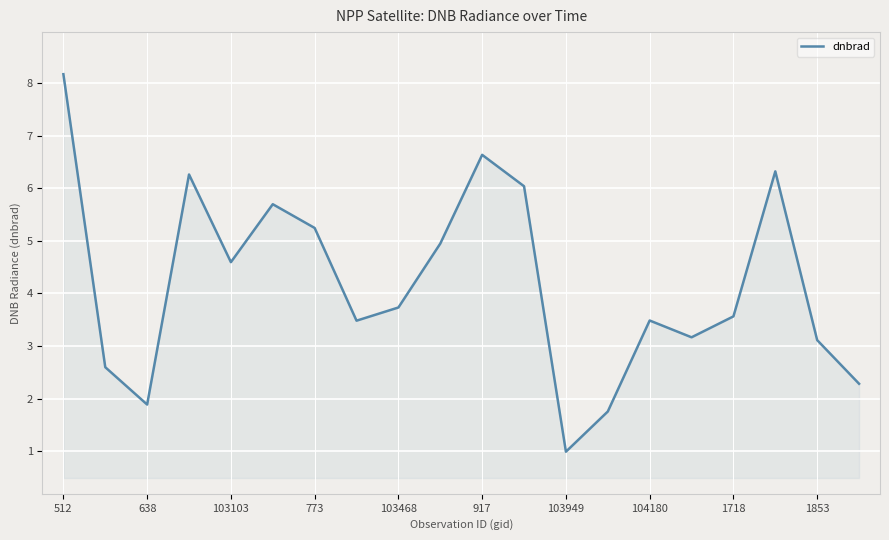

What is the greatest value displayed?

8.2